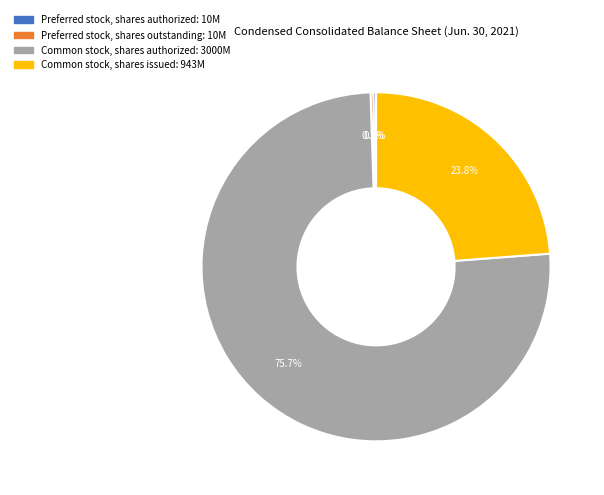

Does any single category account for the majority?

Yes